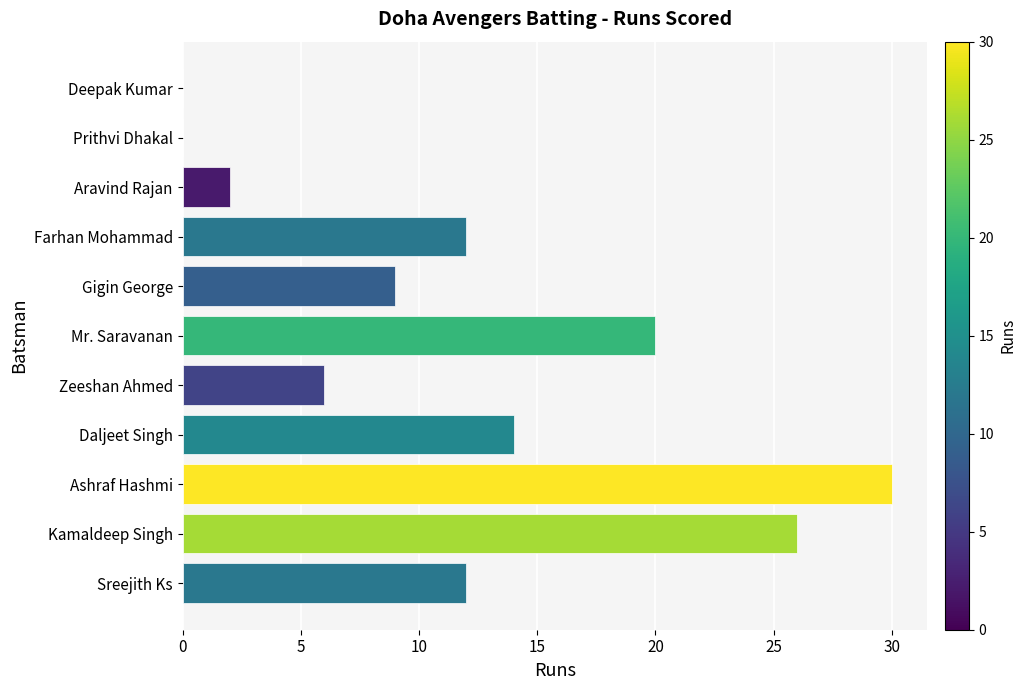

What is the sum of all values?

131